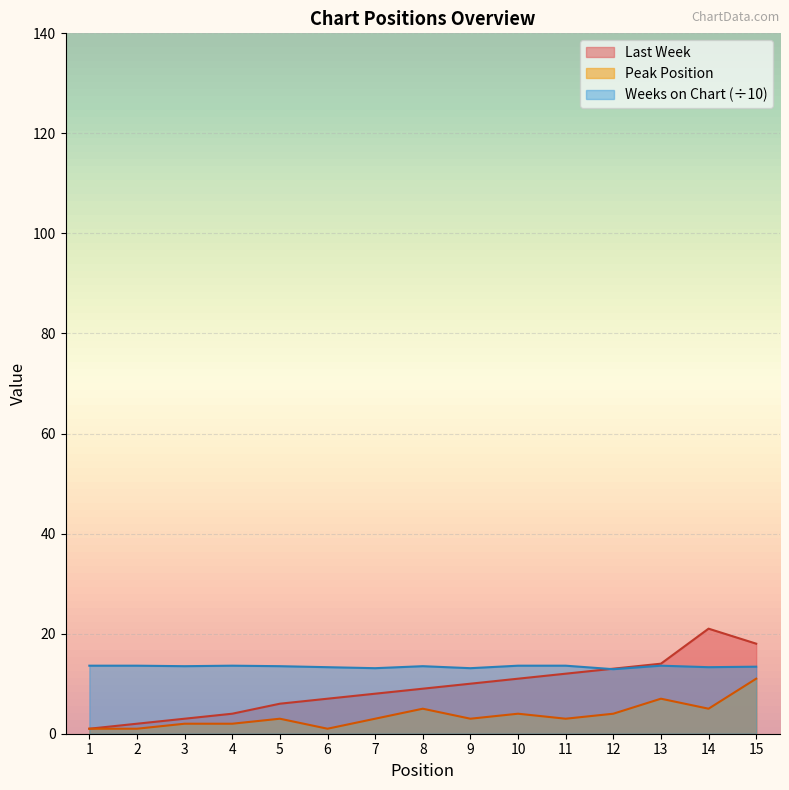

What is the sum of all Weeks on Chart values?

201.2